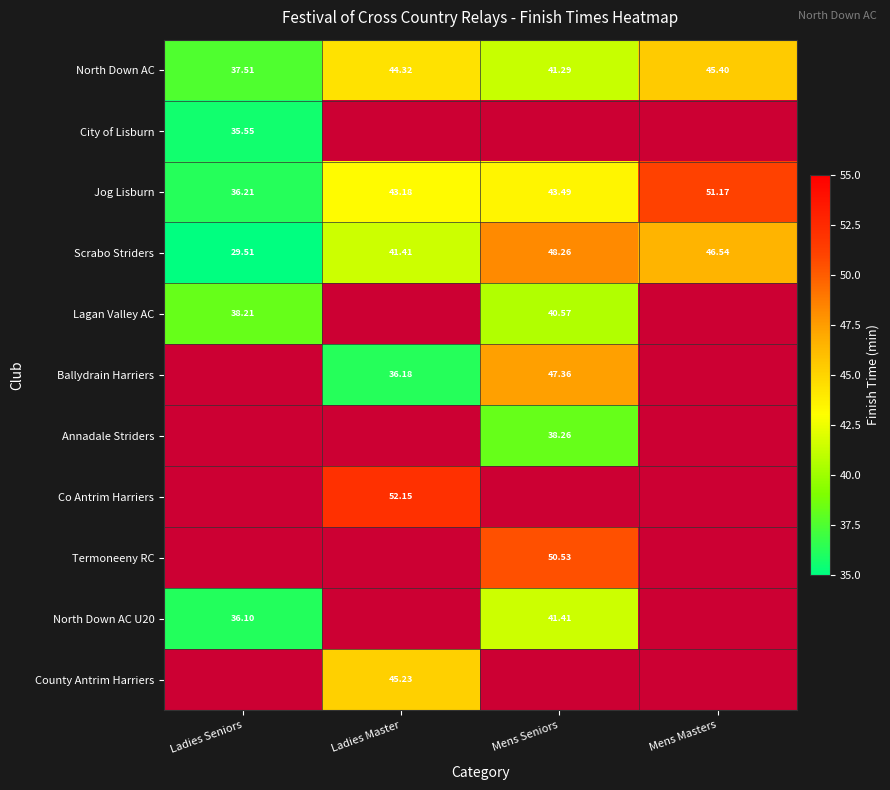

At which label does Jog Lisburn reach its peak?

Mens Masters